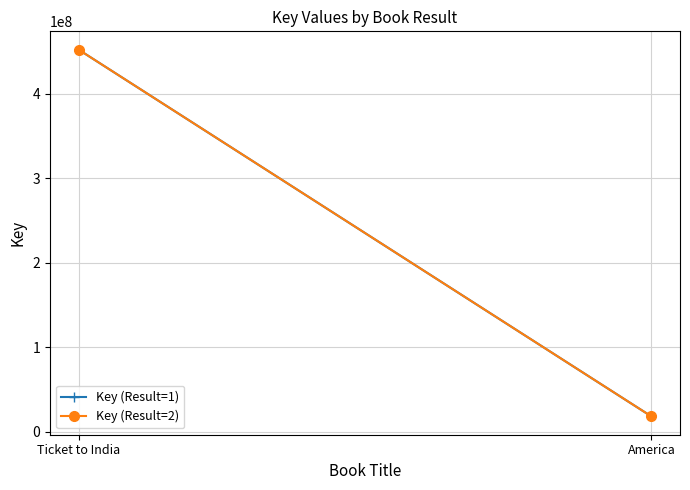

What is the label of the 1st point from the left?

Ticket to India